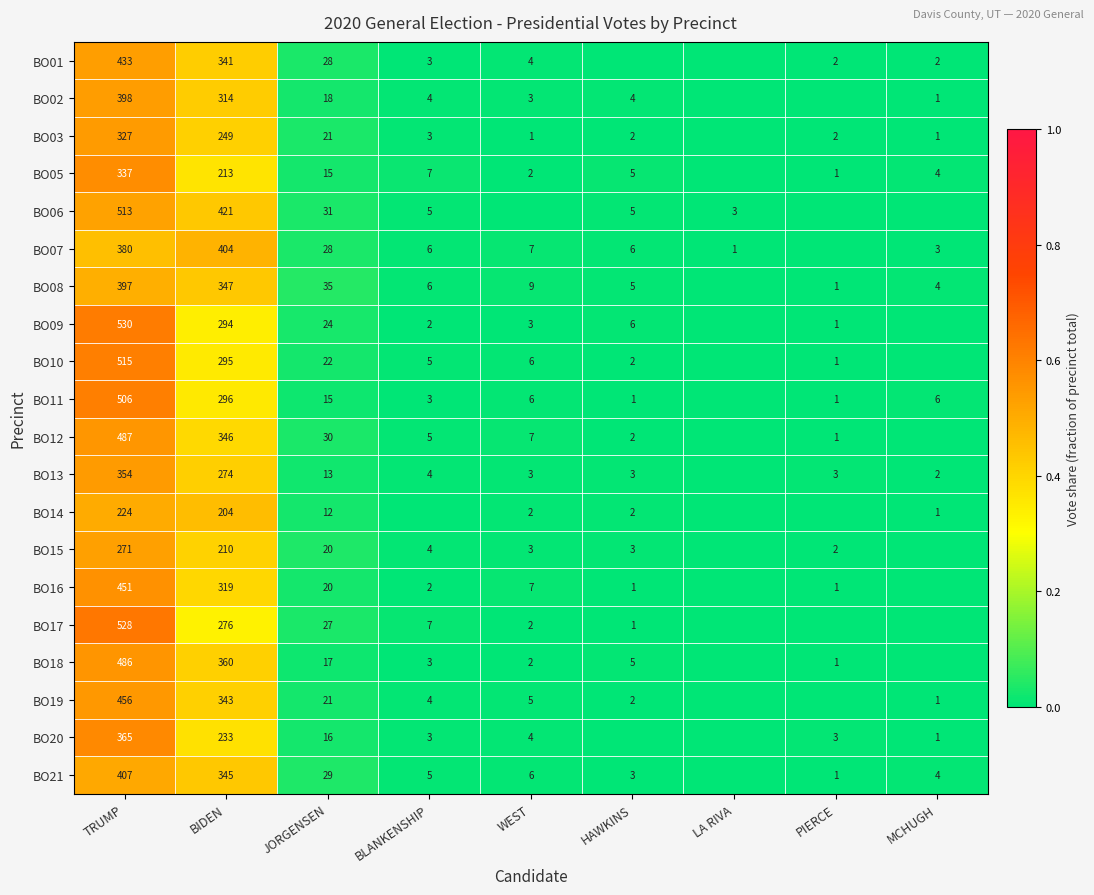

Between TRUMP and BIDEN, which series saw the biggest shift?

BO17